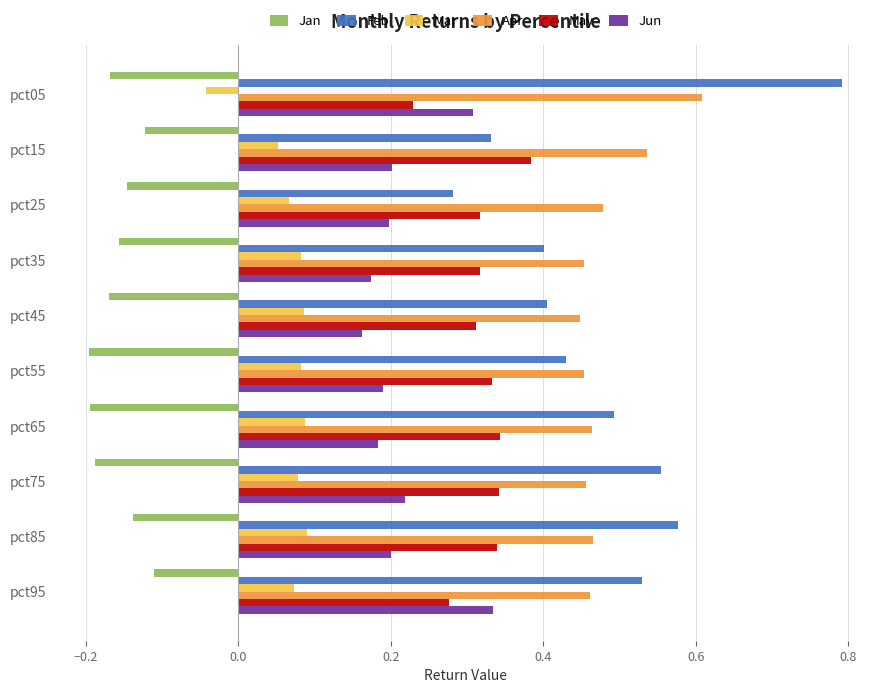

The Apr series shows 0.6 at pct35. True or false?

False